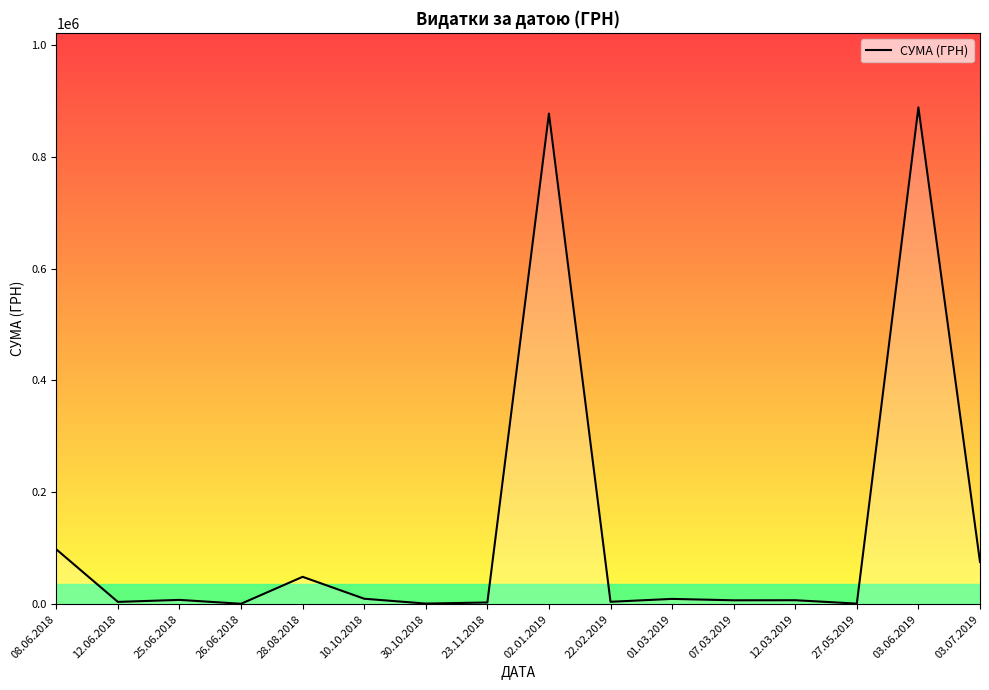

The chart shows a value of 1777.4 at 30.10.2018. True or false?

False